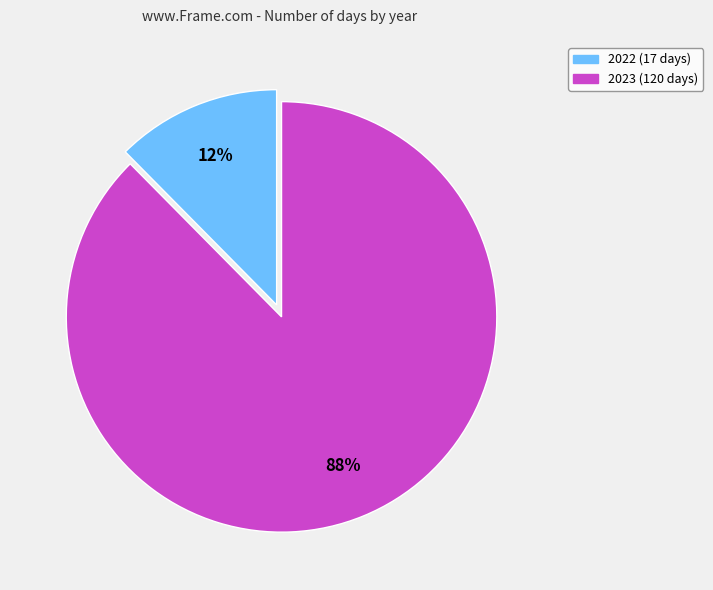

Is there a majority slice in this chart?

Yes